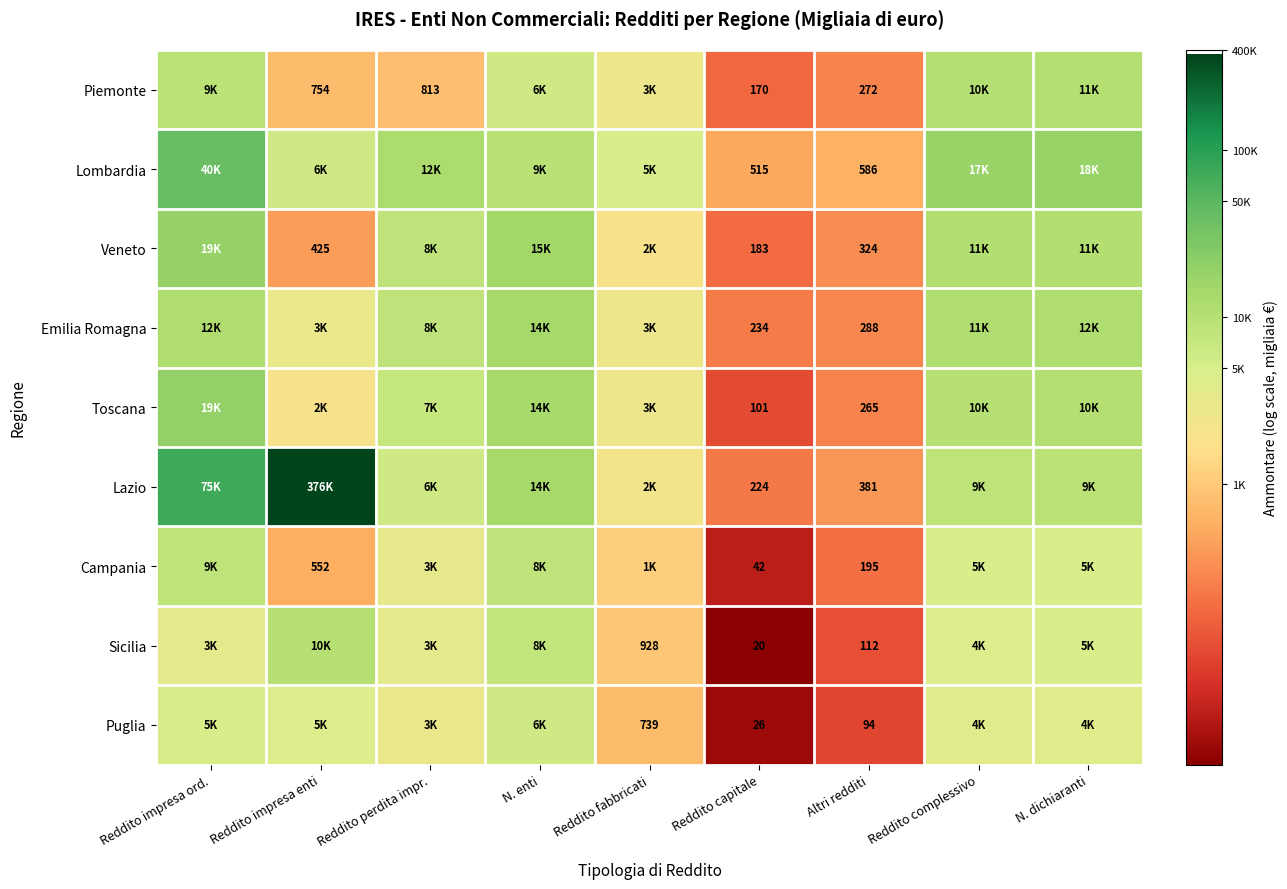

At which label does Piemonte first exceed 7?

Reddito impresa ord.